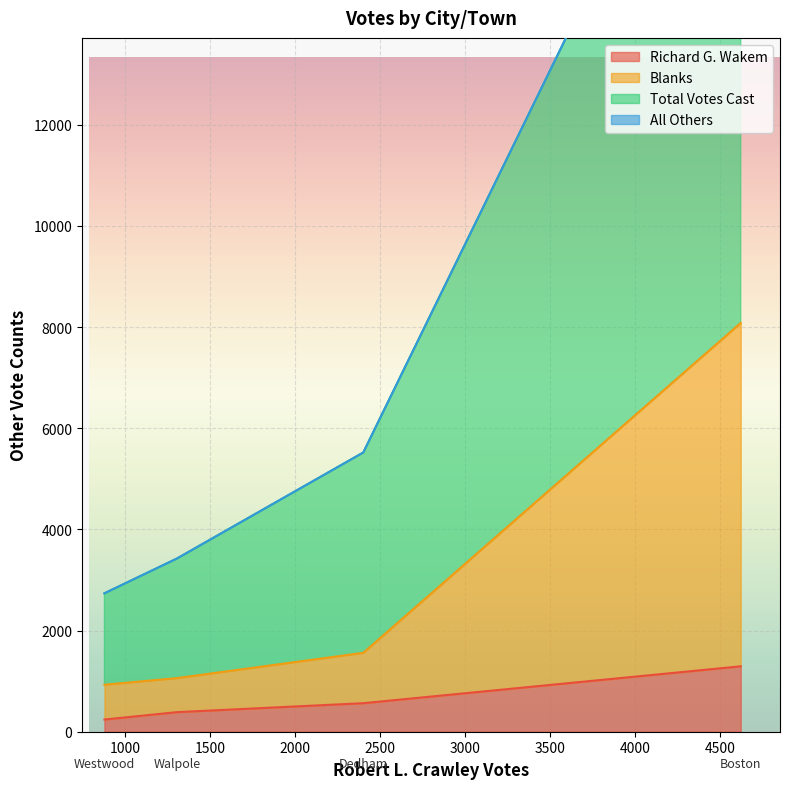

Which series has the largest range (max minus min)?

Total Votes Cast